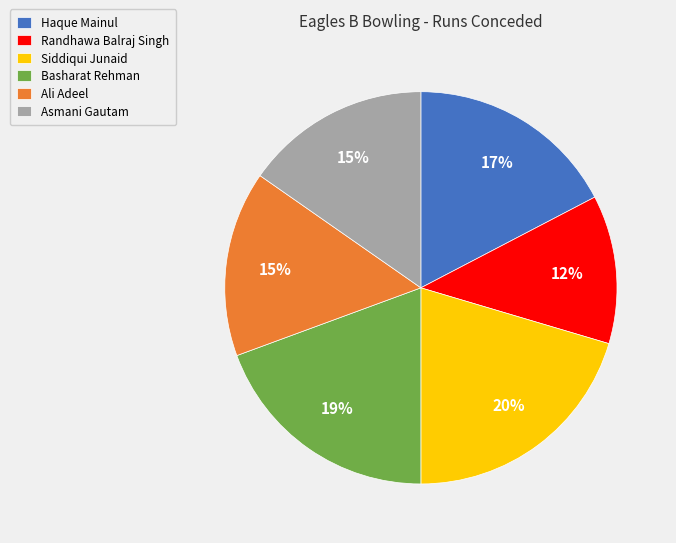

Do Randhawa Balraj Singh and Basharat Rehman together represent more than half of the pie?

No